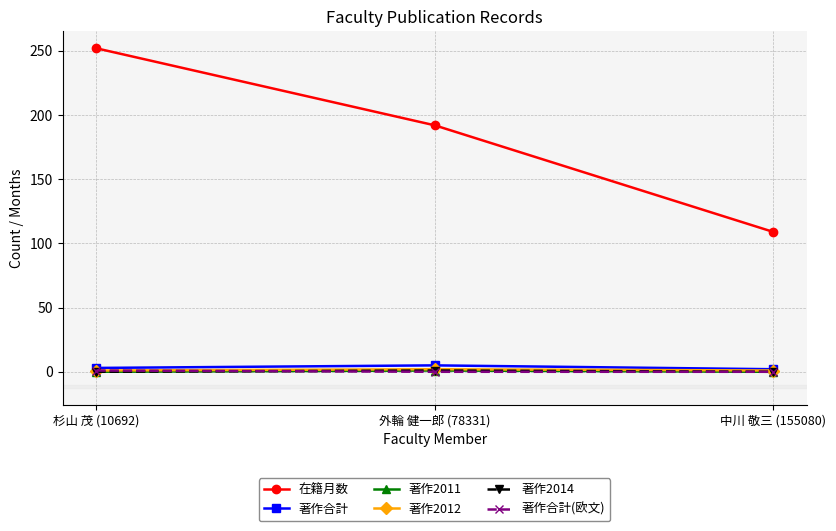

How many lines are shown in the chart?

6